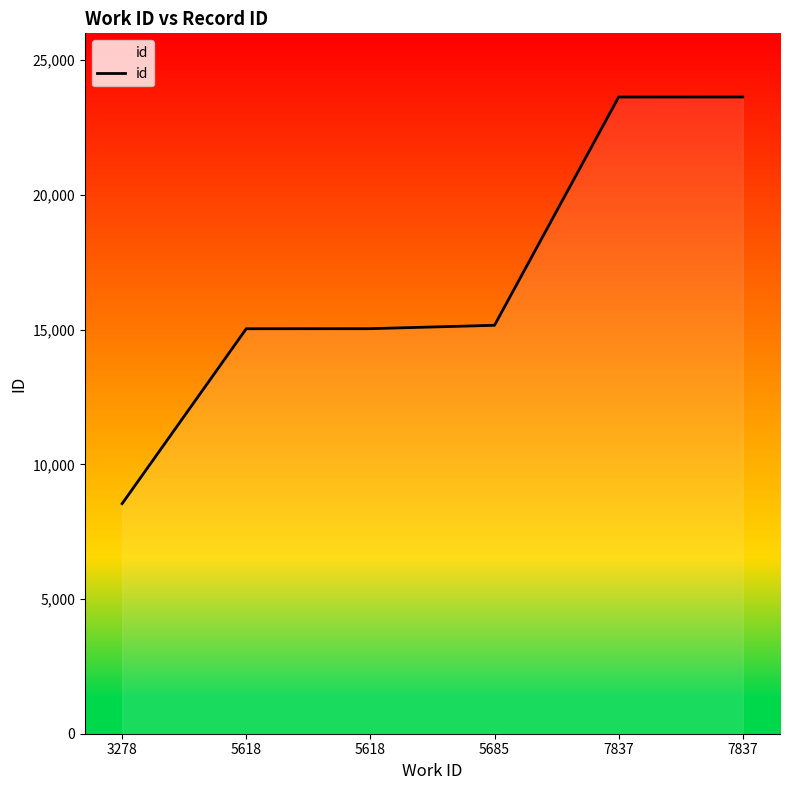

At which label does the data first exceed 15160?

7837